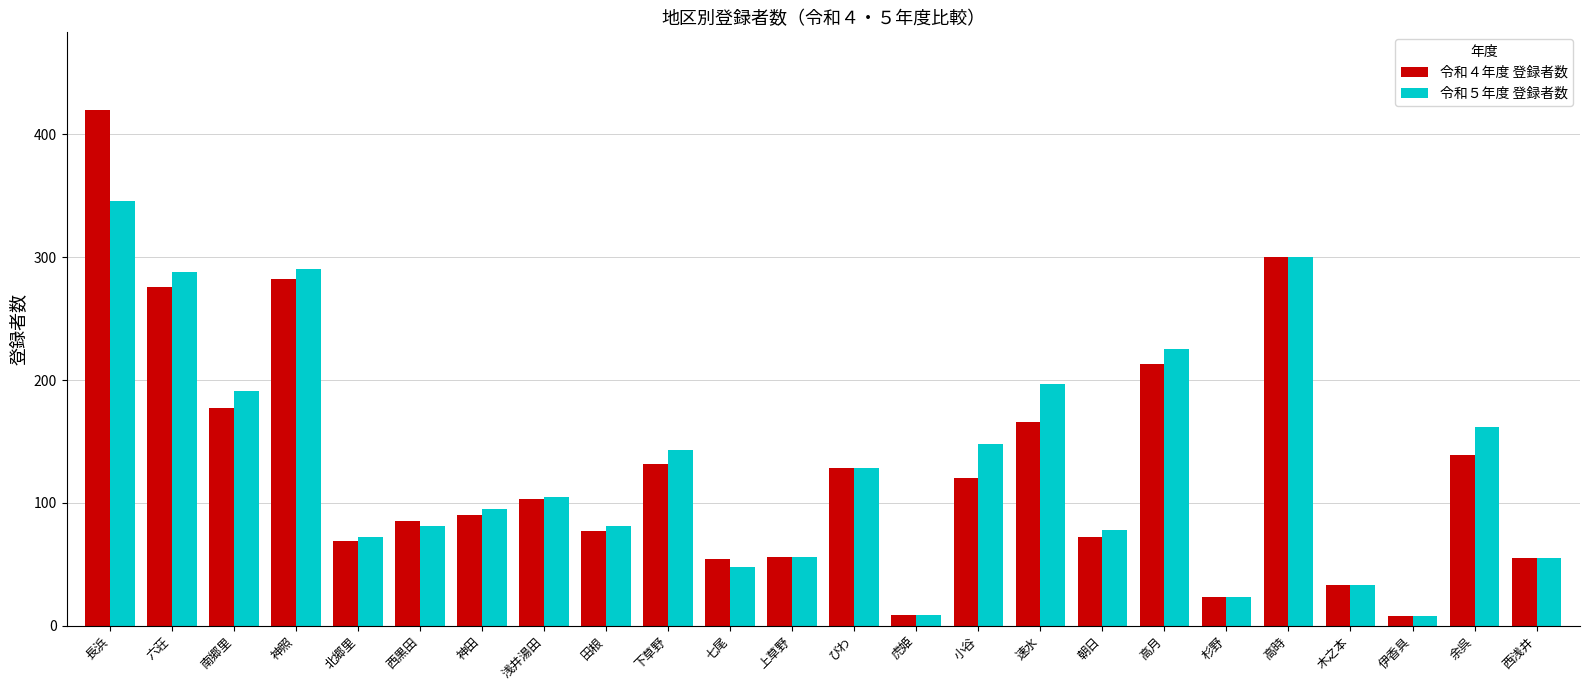

How many categories are shown in the chart?

24